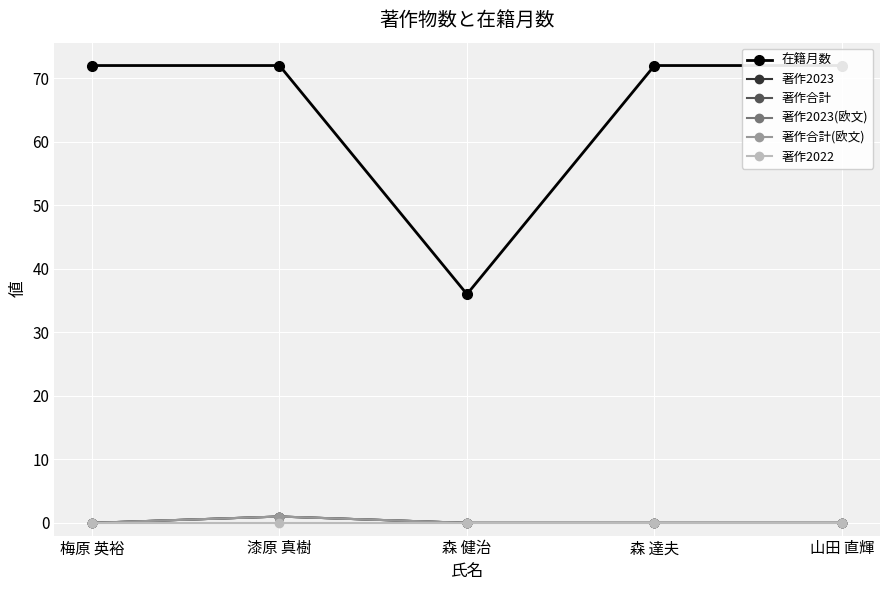

Which series has the largest total across all categories?

在籍月数